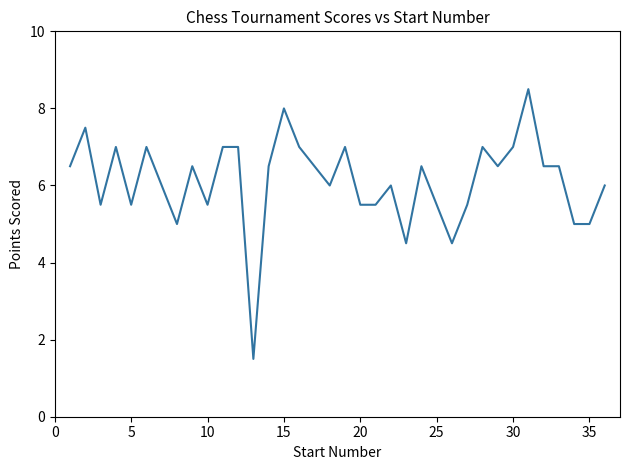

Does the chart have visible grid lines?

No